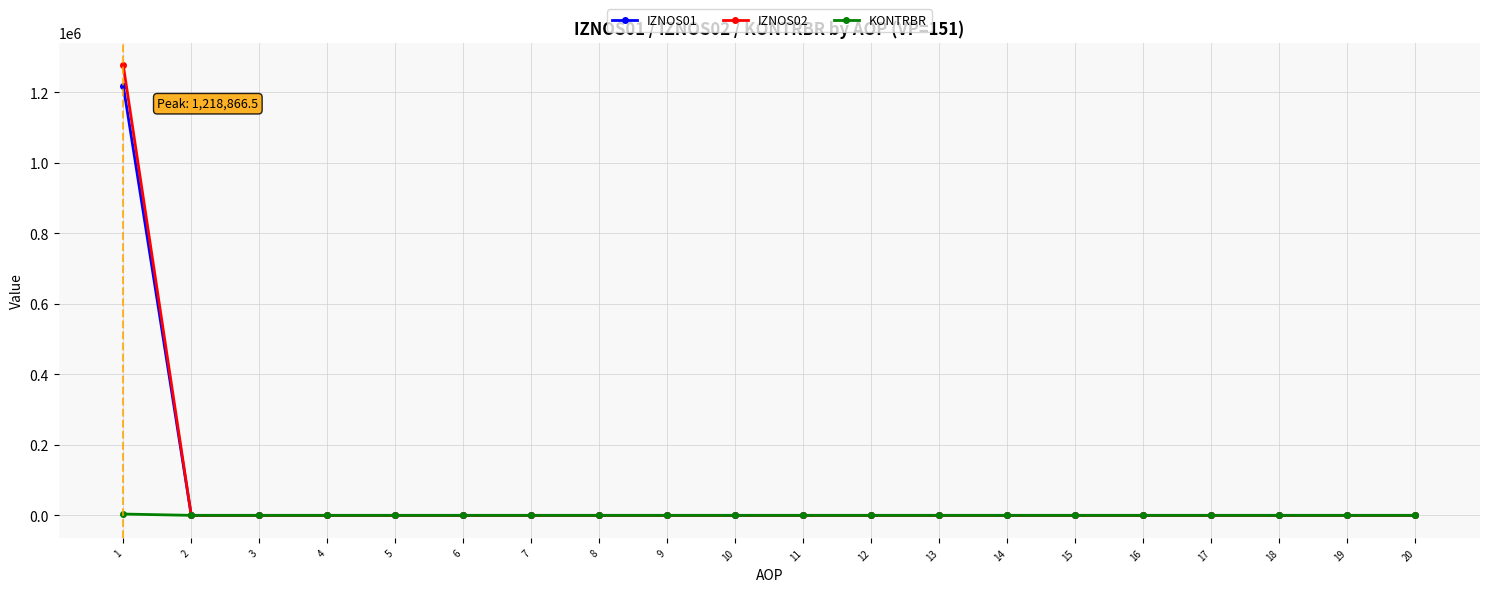

What is the difference between the KONTRBR values at 5 and 1?

3773.1